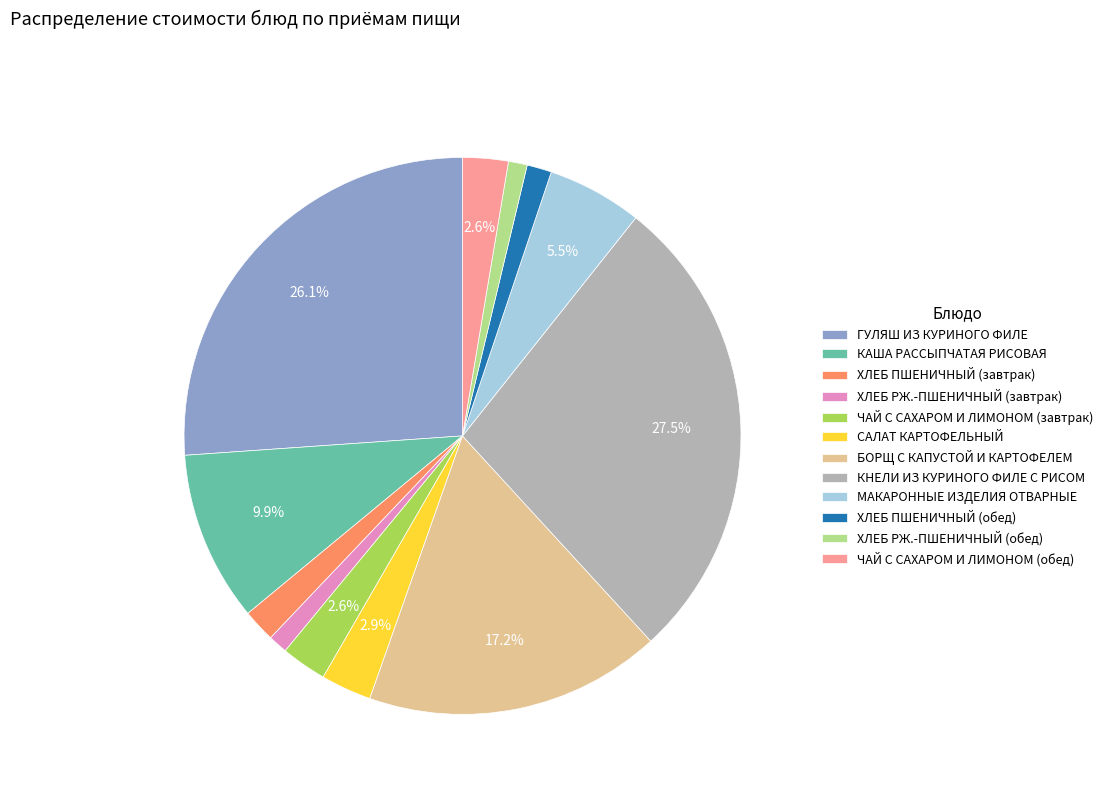

Between КНЕЛИ ИЗ КУРИНОГО ФИЛЕ С РИСОМ and ЧАЙ С САХАРОМ И ЛИМОНОМ (обед), which is larger?

КНЕЛИ ИЗ КУРИНОГО ФИЛЕ С РИСОМ